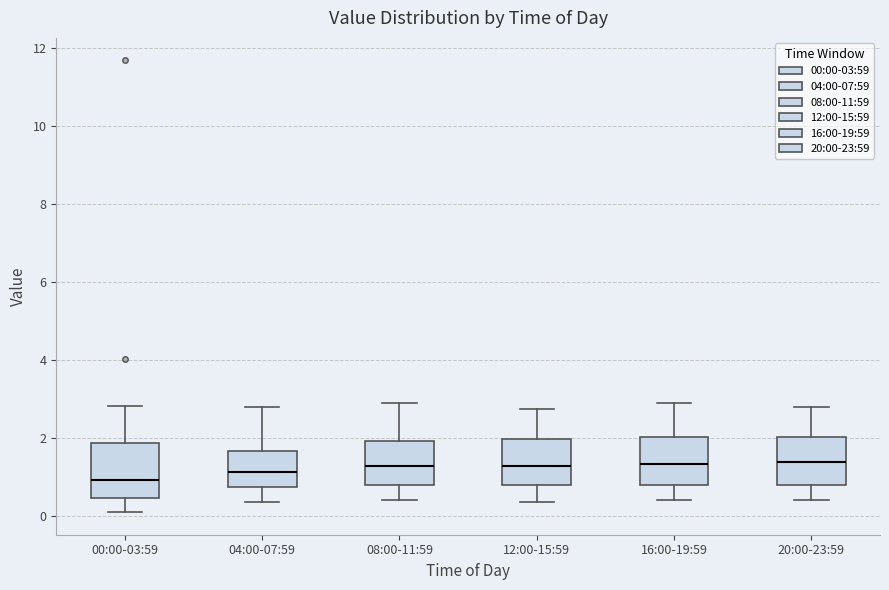

Reading left to right, transcribe this box plot: for each box, give where its median line is, the range the box spans, and where its two whiskers end, as read against the y-axis. The values are not printed on the chart, so give them approximately, as read against the axis.

00:00-03:59: median 1.0, box 0.4 to 1.8, whiskers 0.2 to 2.8
04:00-07:59: median 1.2, box 0.8 to 1.6, whiskers 0.4 to 2.8
08:00-11:59: median 1.2, box 0.8 to 2.0, whiskers 0.4 to 3.0
12:00-15:59: median 1.2, box 0.8 to 2.0, whiskers 0.4 to 2.8
16:00-19:59: median 1.4, box 0.8 to 2.0, whiskers 0.4 to 3.0
20:00-23:59: median 1.4, box 0.8 to 2.0, whiskers 0.4 to 2.8